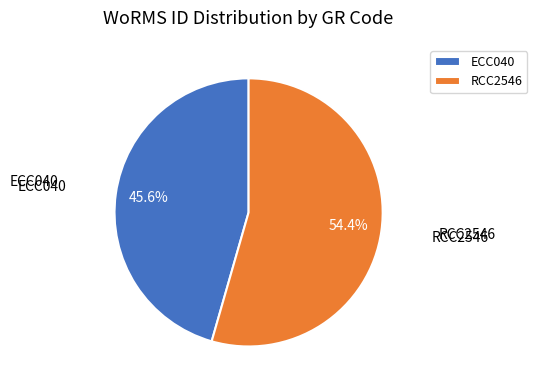

Which slice is the smallest?

ECC040